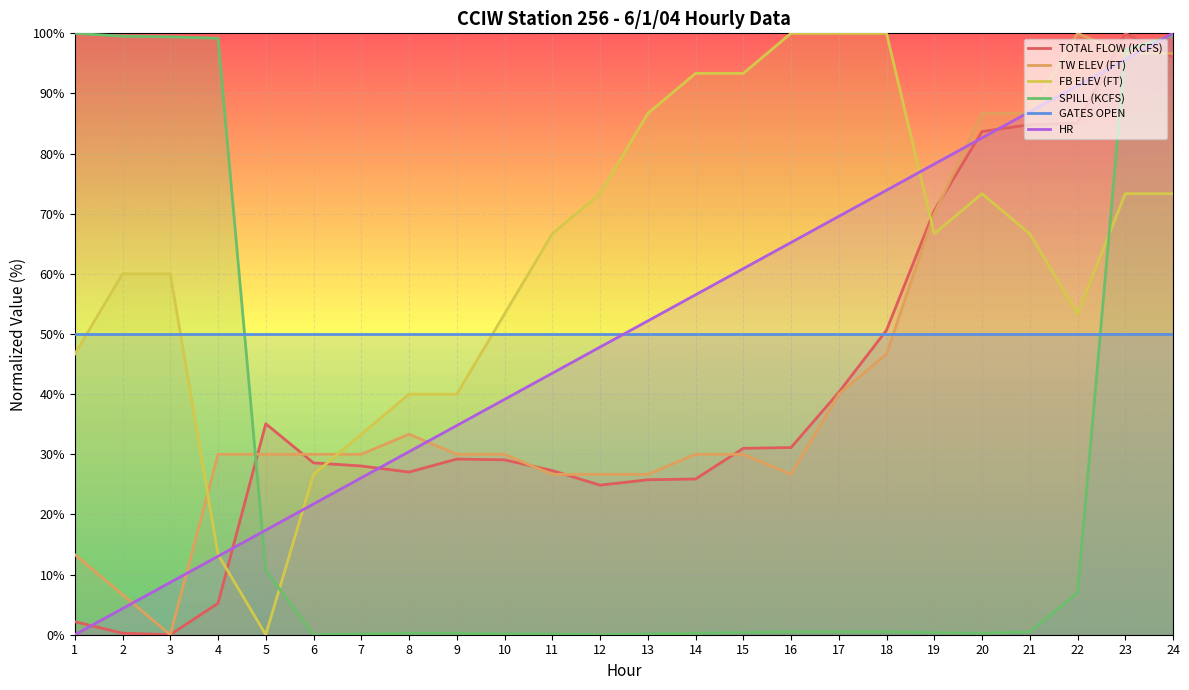

What is the average value of the TW ELEV (FT) series?

42.6